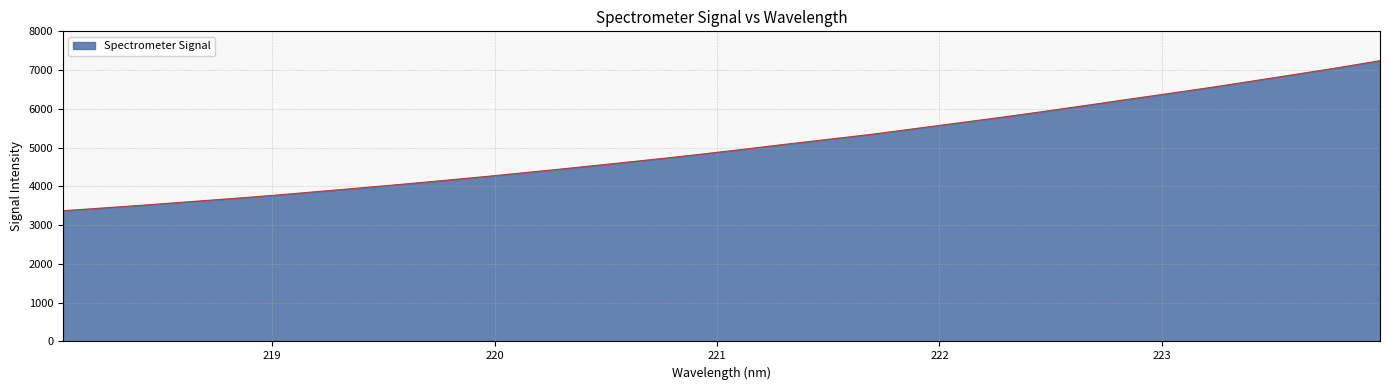

What is the maximum value shown in the chart?

7243.7